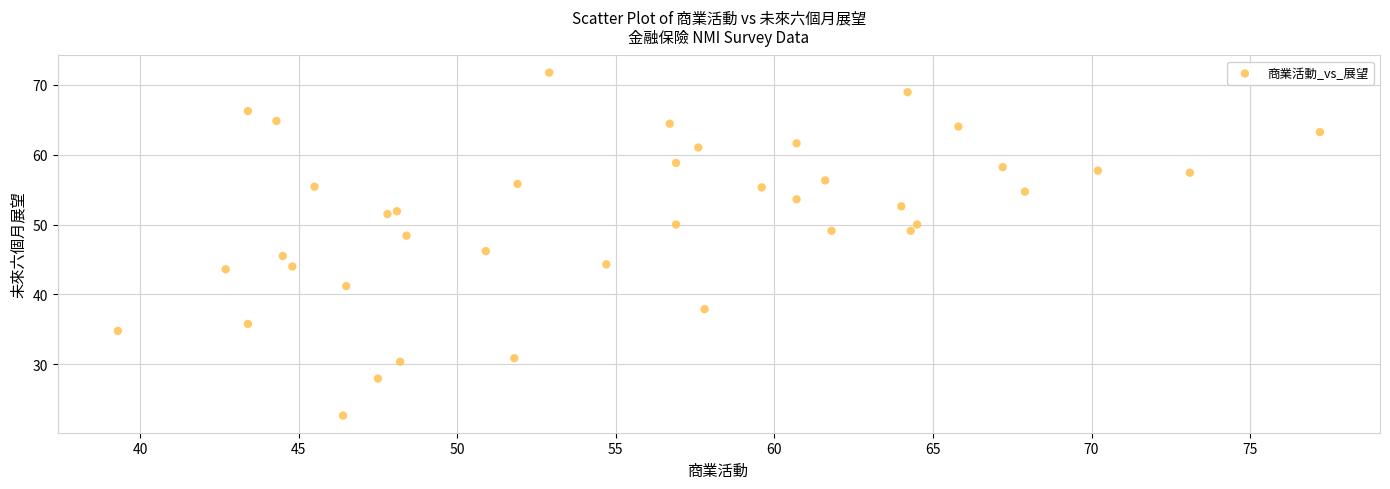

What Y value in the scatter plot is closest to 47?

46.2